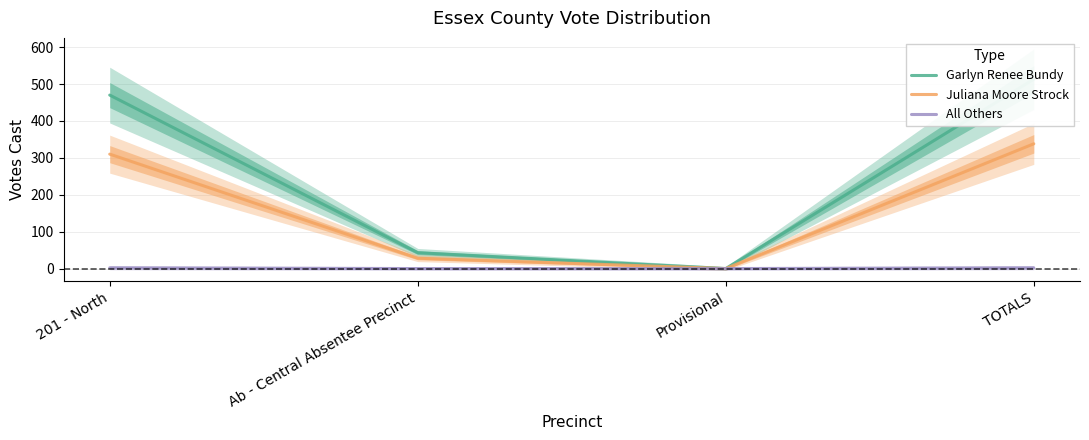

What is the spread (max minus min) of values at TOTALS?

511